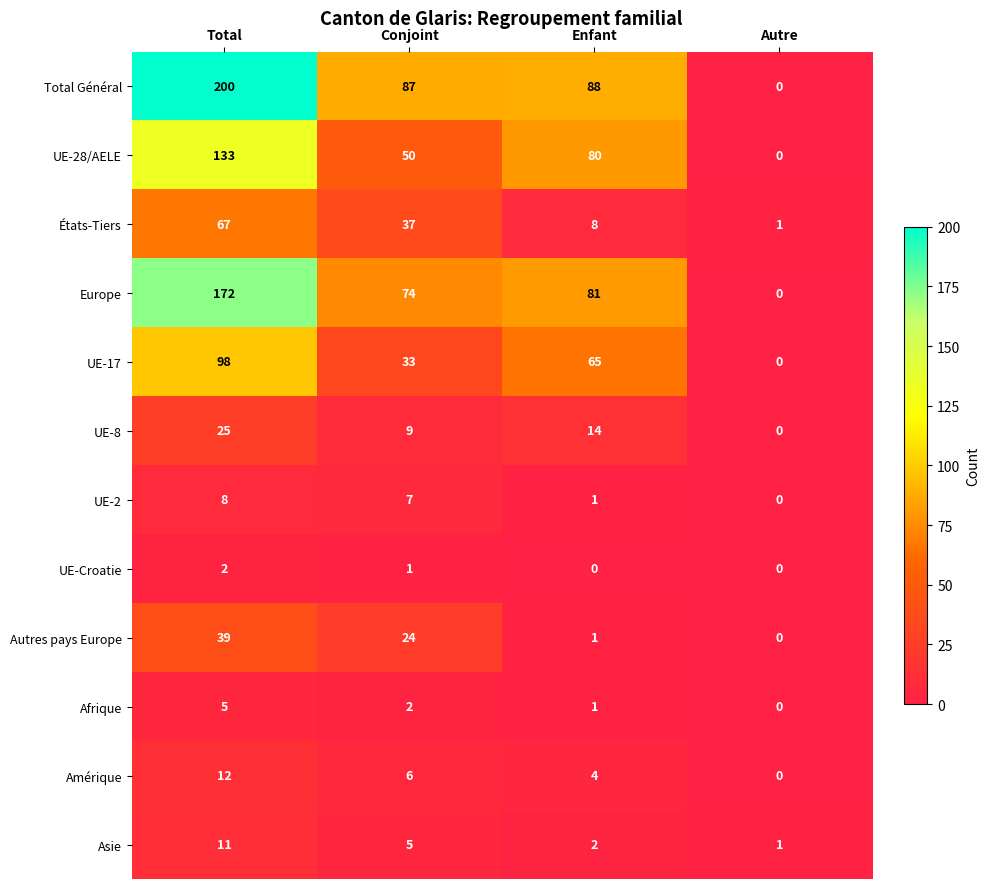

Count the UE-Croatie values in the range 0 to 2.

4